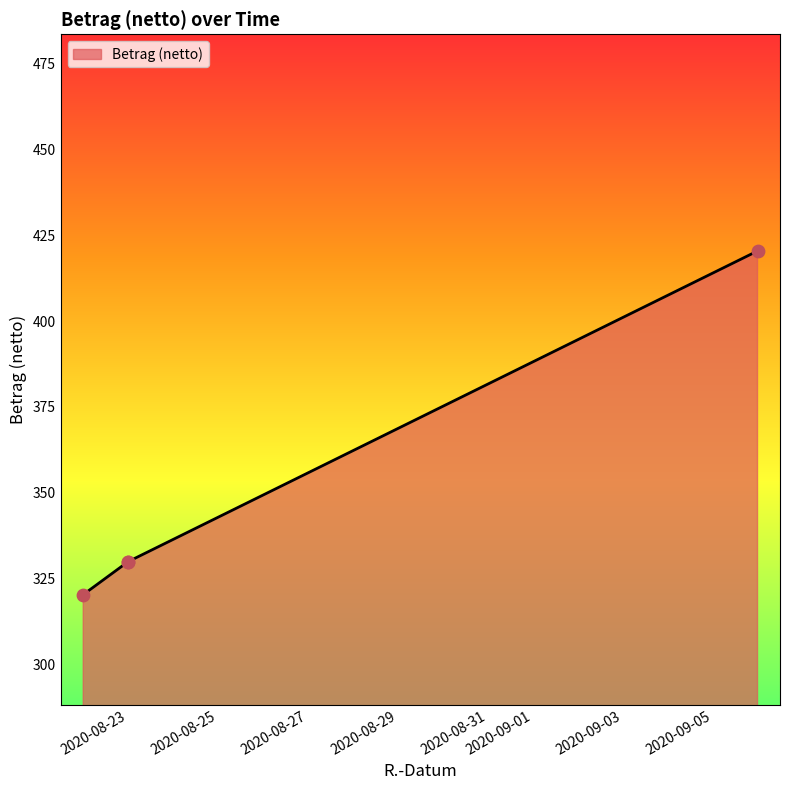

Which has a higher value, 2020-09-06 or 2020-08-23?

2020-09-06